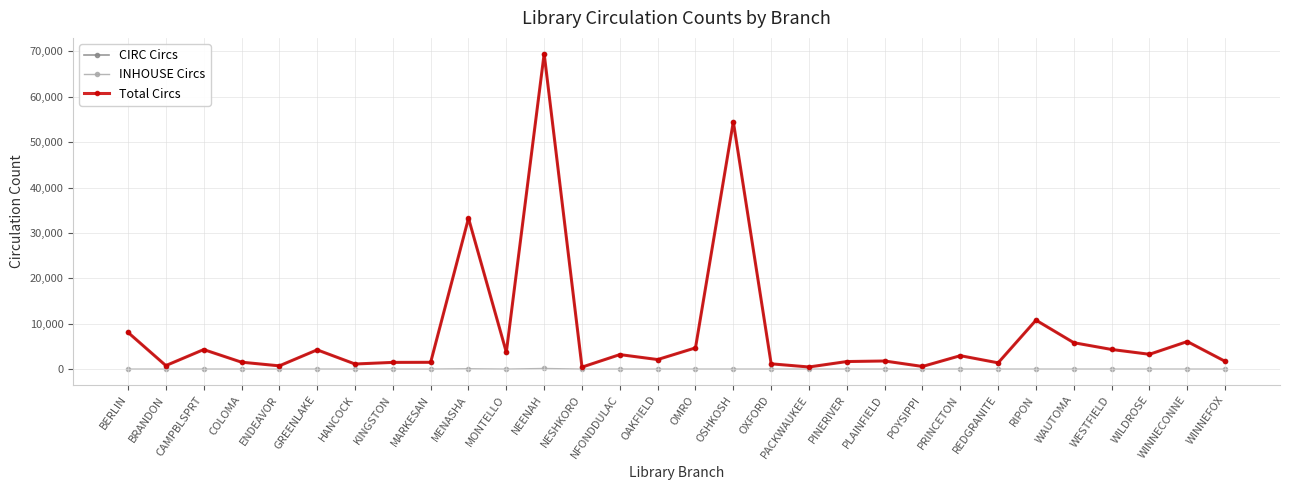

Is the value of INHOUSE Circs at ENDEAVOR greater than the value of CIRC Circs at GREENLAKE?

No